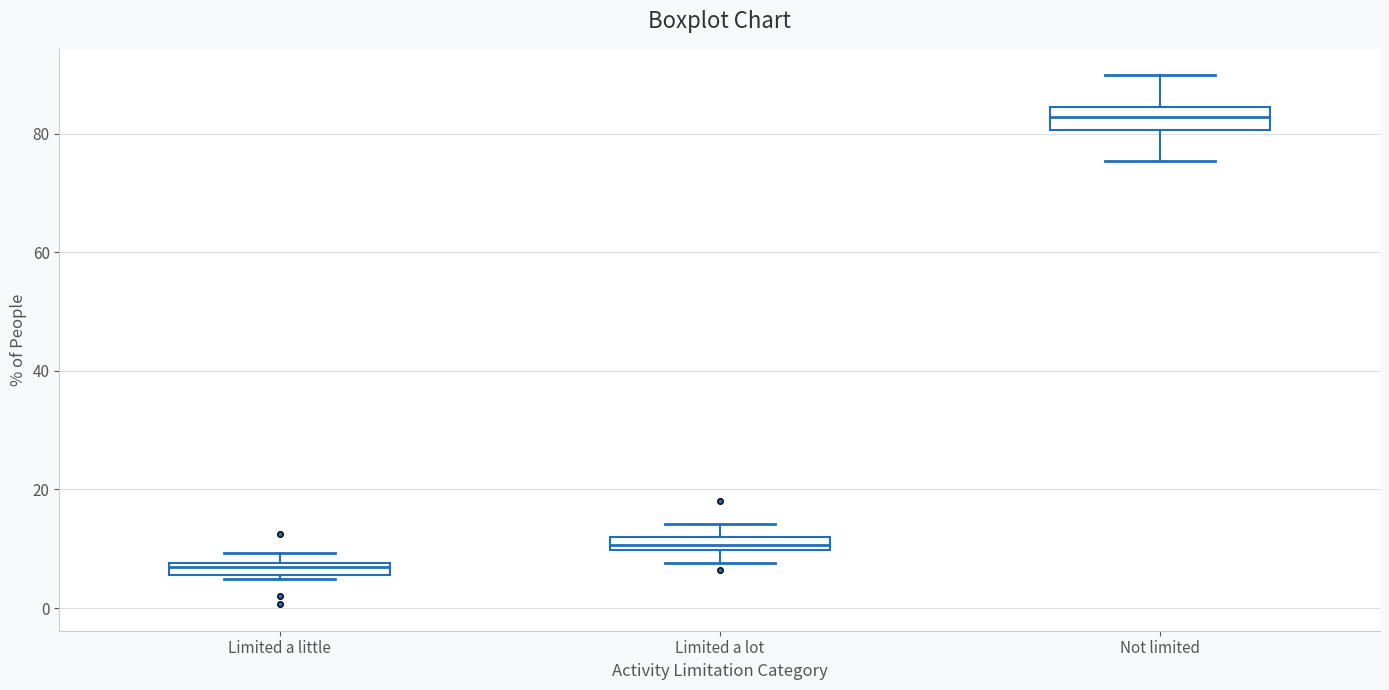

Where is the upper edge of the box for Not limited on the y-axis? The values are not printed on the chart, so give them approximately, as read against the axis.

84